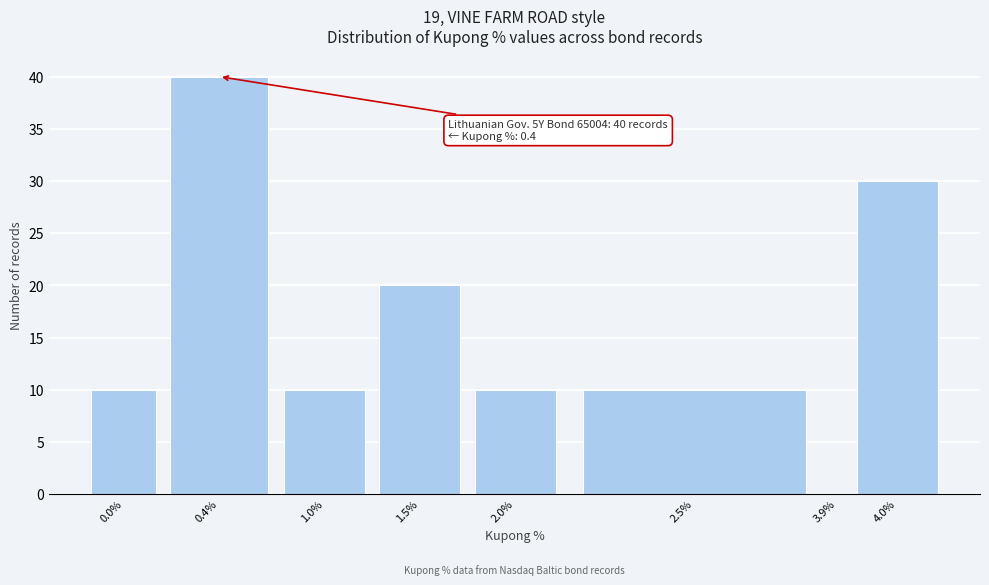

Reading left to right, list all the values displayed in this chart.

0.0%=10	0.4%=40	1.0%=10	1.5%=20	2.0%=10	2.5%=10	3.9%=0	4.0%=30